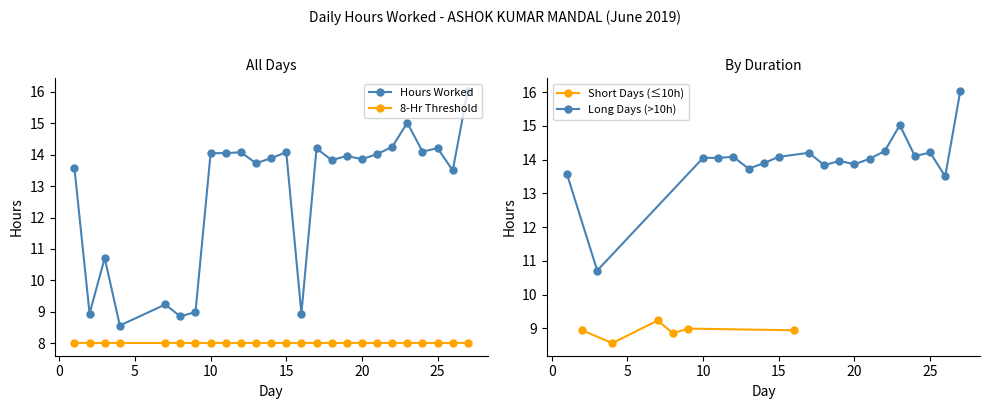

How many values in the Hours Worked series exceed 13?

18